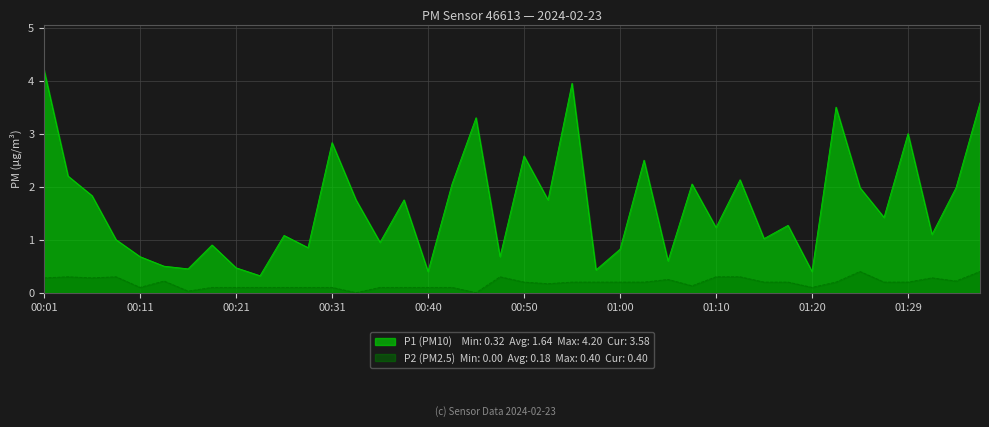

Which has a higher value, 01:37 or 00:13?

01:37